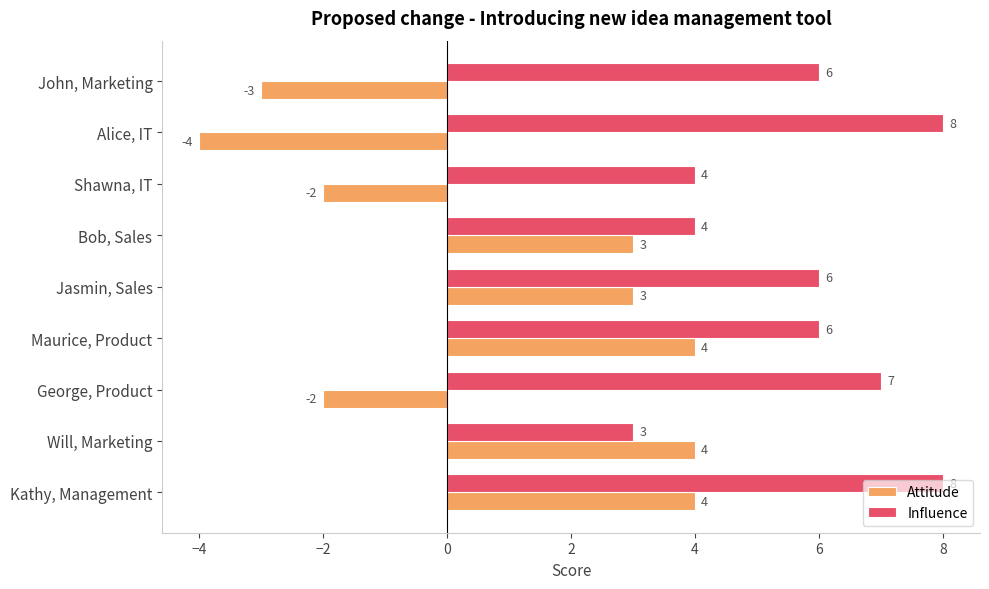

What is the average value of the Attitude series?

1